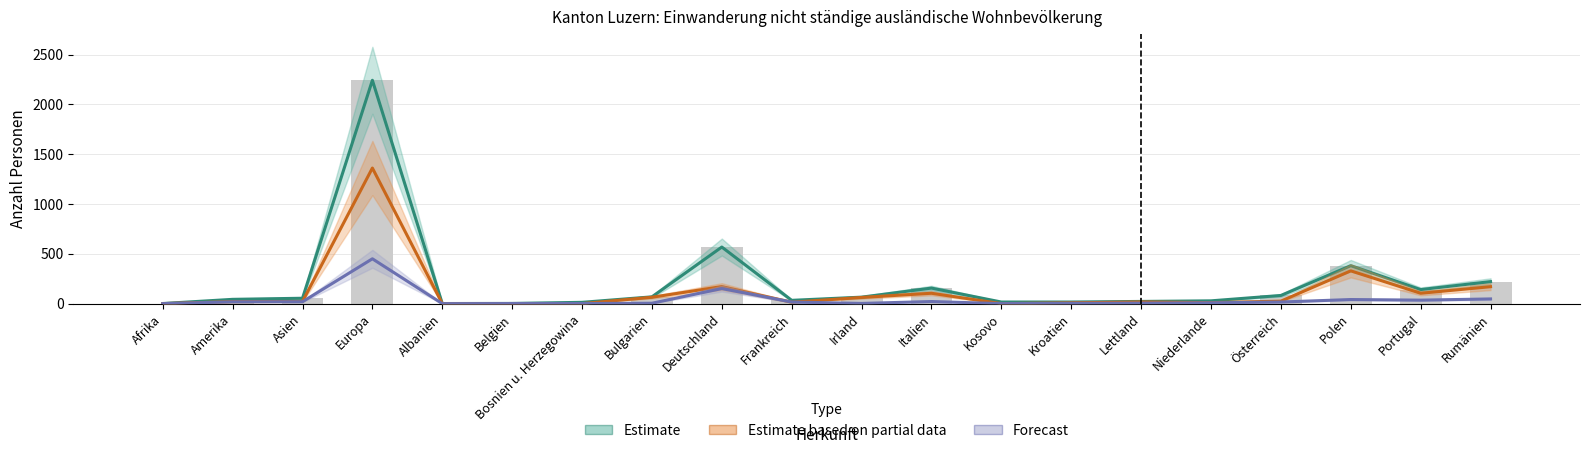

Is the value of Estimate (Total nicht ständige) at Italien greater than the value of Estimate based on partial data (Kurzauf. >4<12M) at Afrika?

Yes